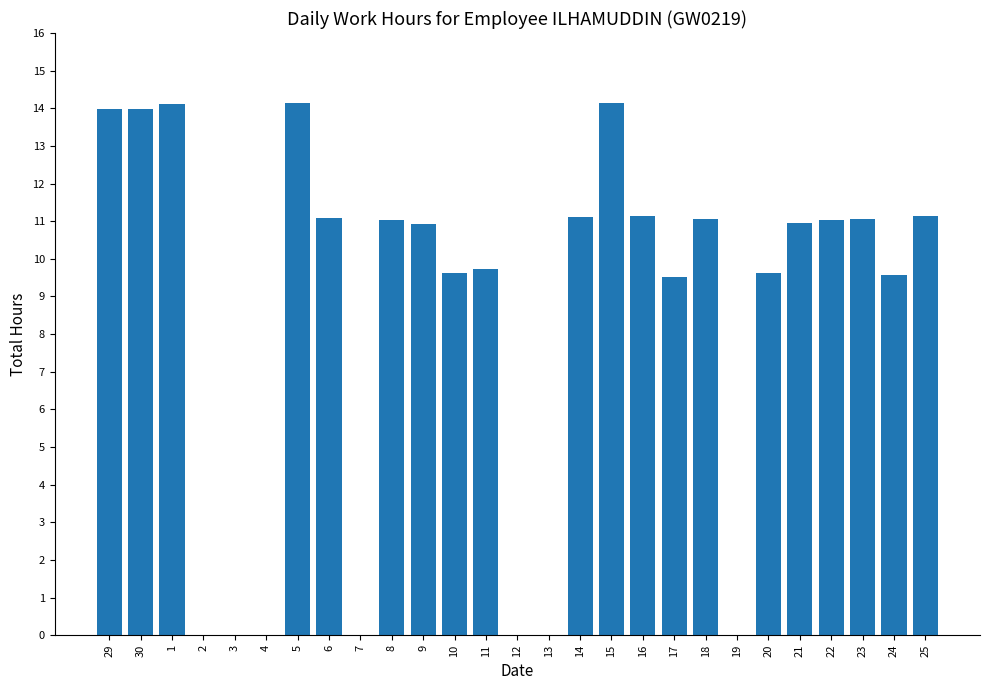

What is the maximum value shown in the chart?

14.1